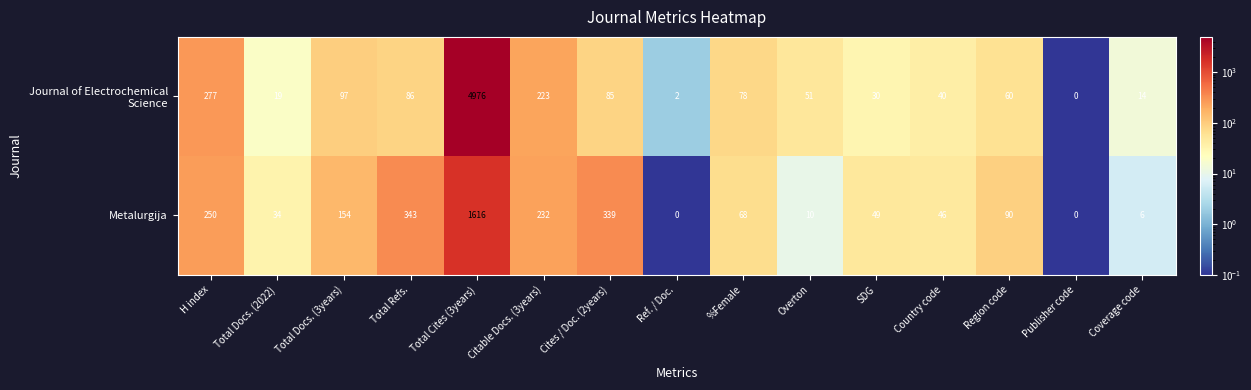

How many series are shown in this chart?

2